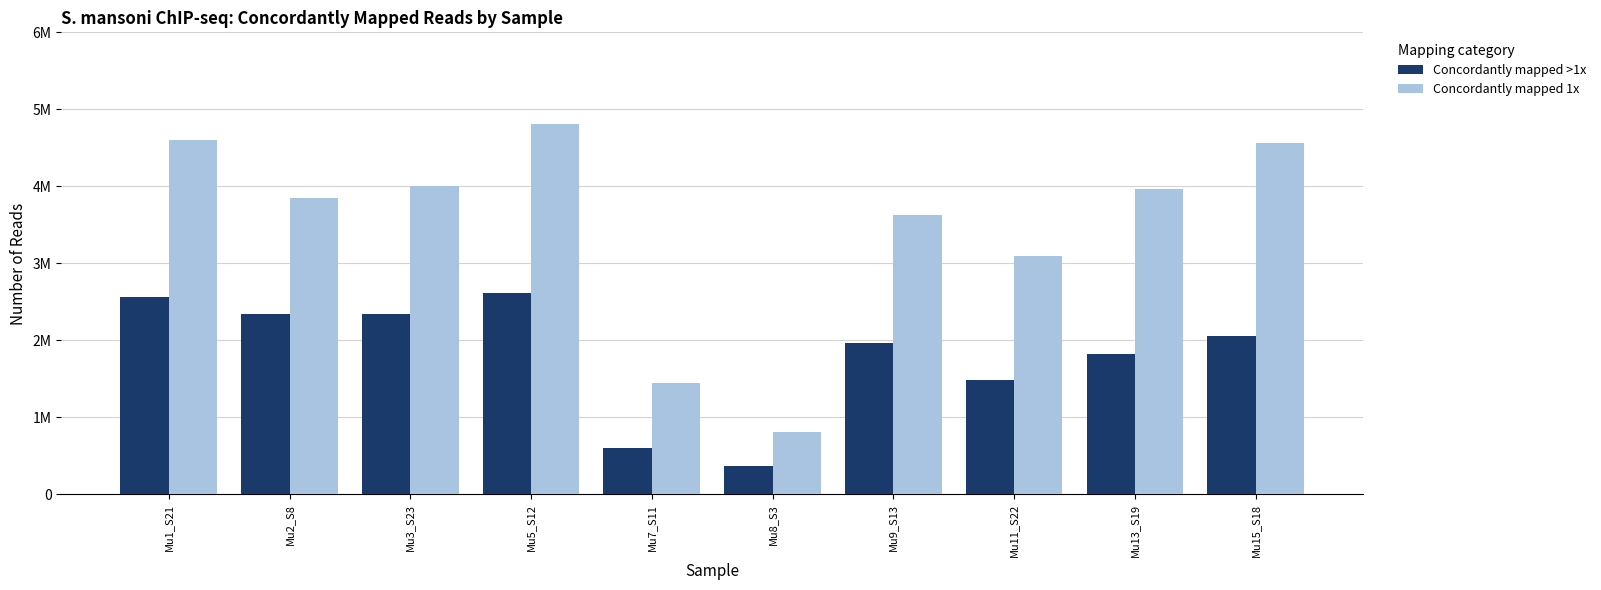

Rank the series by their average value, from lowest to highest.

Concordantly mapped >1x, Concordantly mapped 1x